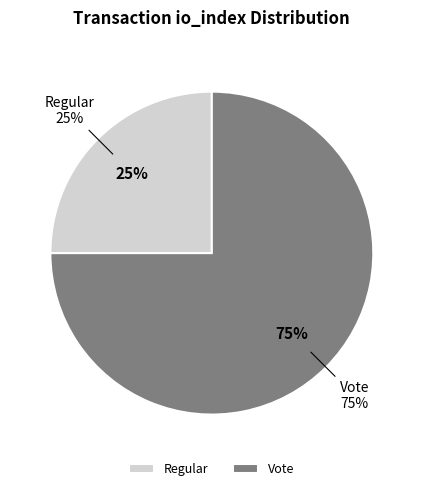

Between Vote (io_index=3) and Regular (io_index=0), which is larger?

Vote (io_index=3)